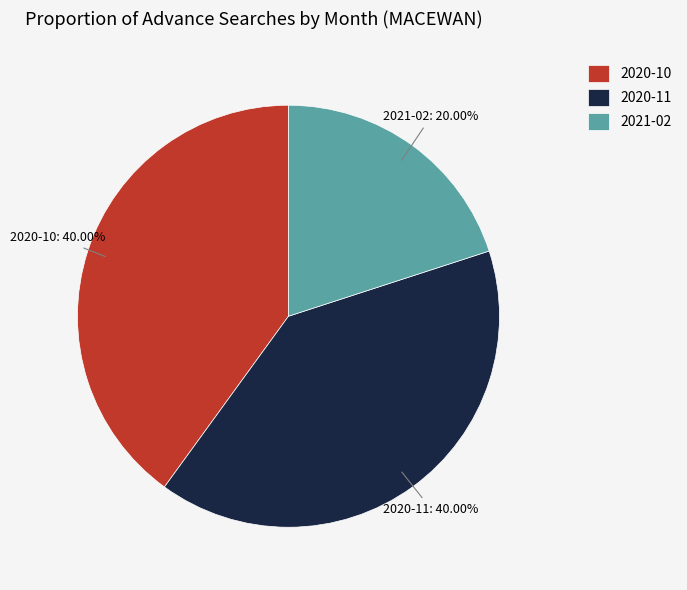

True or false: 2021-02 accounts for 28% of the total.

False